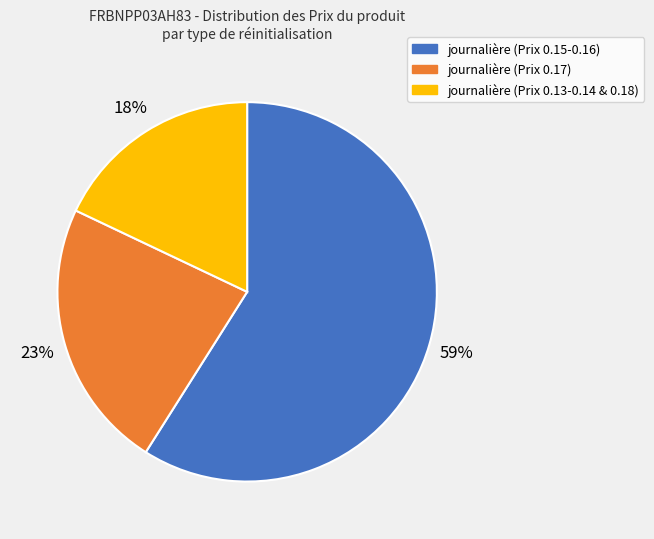

Is there any slice that represents more than half of the pie?

Yes